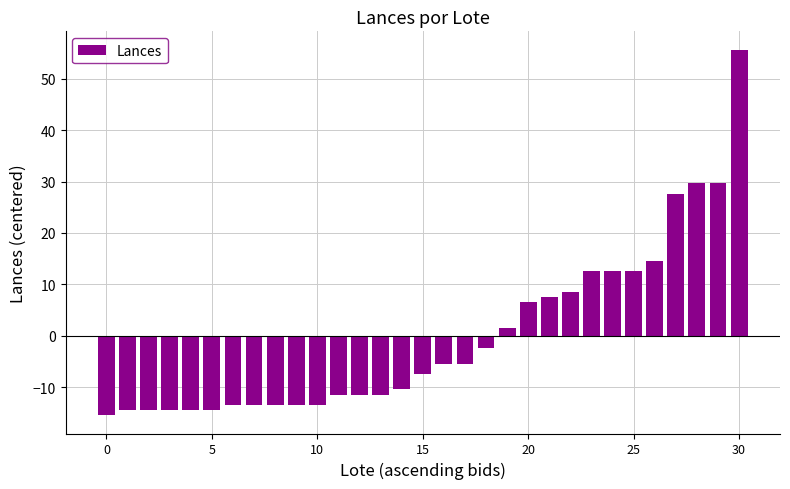

What is the maximum value shown in the chart?

55.6